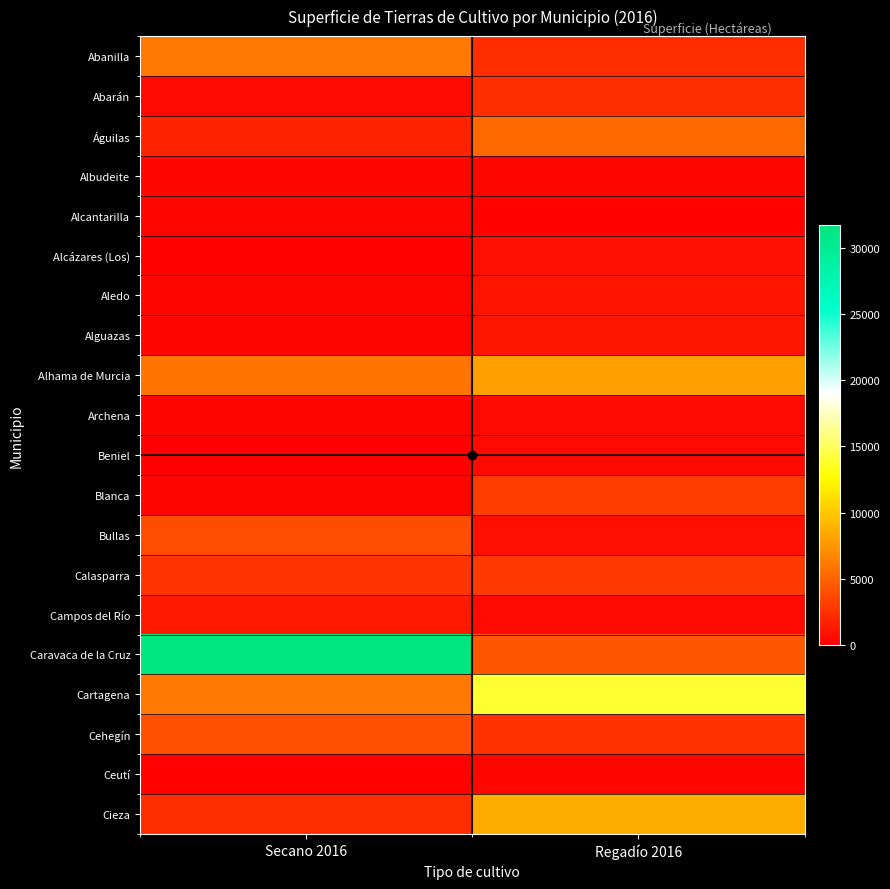

Between Secano 2016 and Regadío 2016, which series saw the biggest shift?

Caravaca de la Cruz